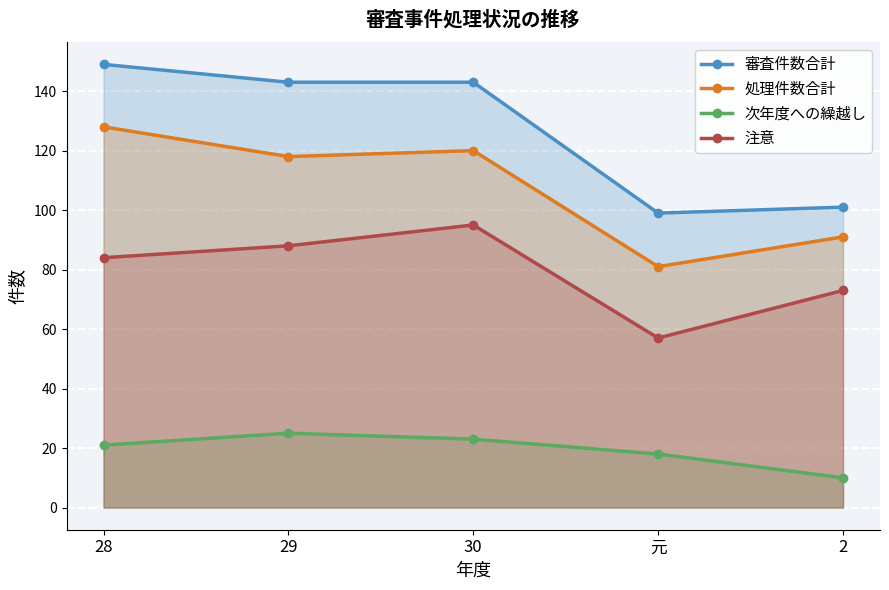

At which category is the sum across all series the highest?

28